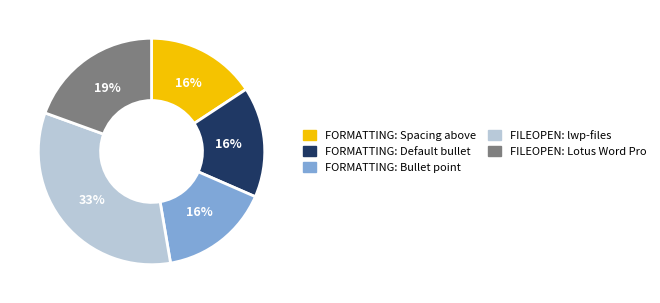

Is it true that FORMATTING: Bullet point is 6% of the pie?

False